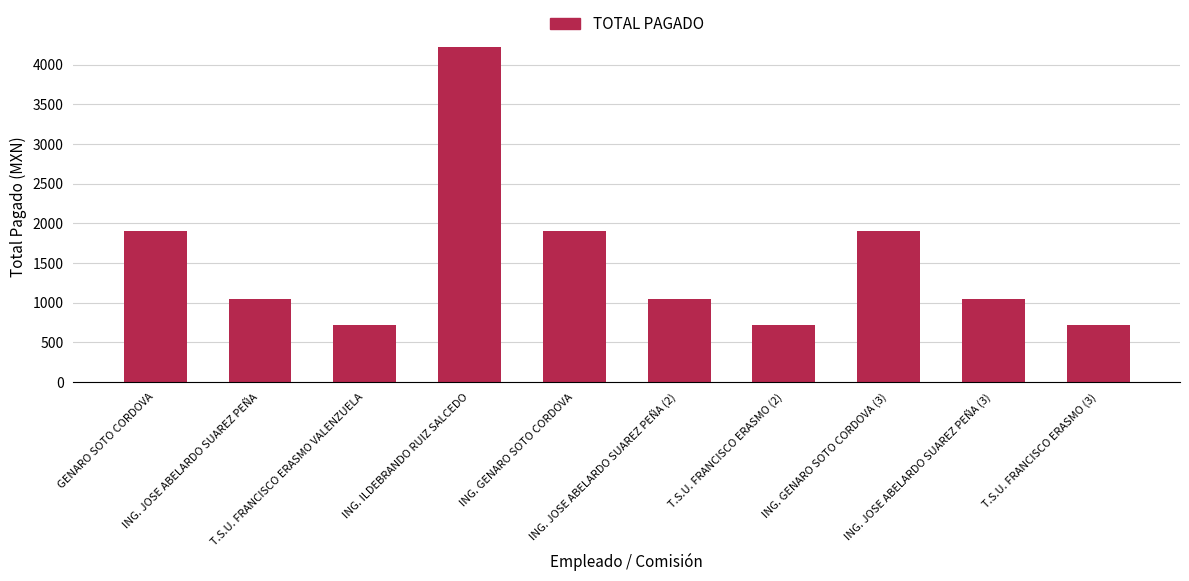

What is the label of the 4th bar from the left?

ING. ILDEBRANDO RUIZ SALCEDO